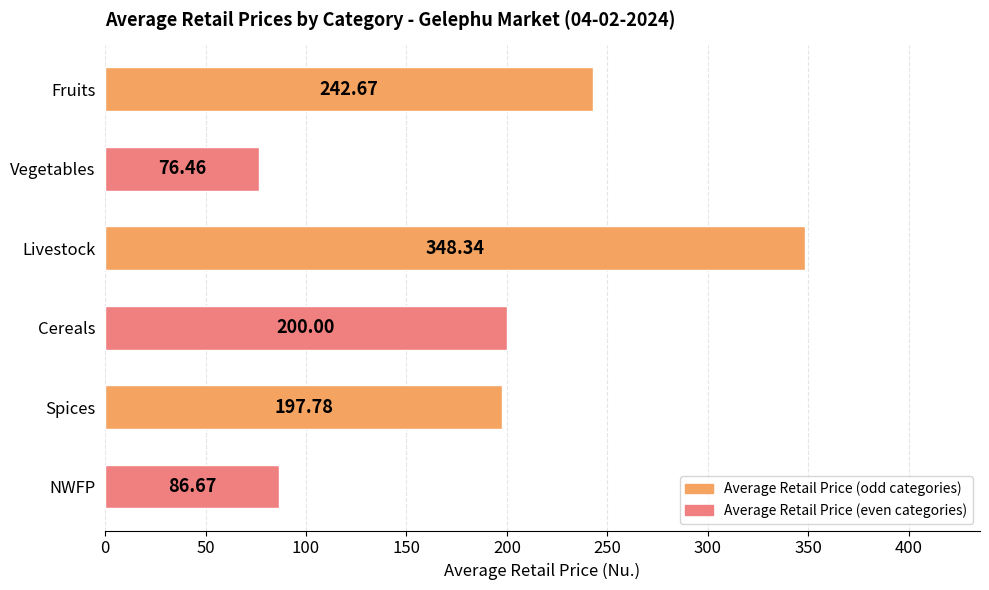

What is the sum of all values?

1151.9